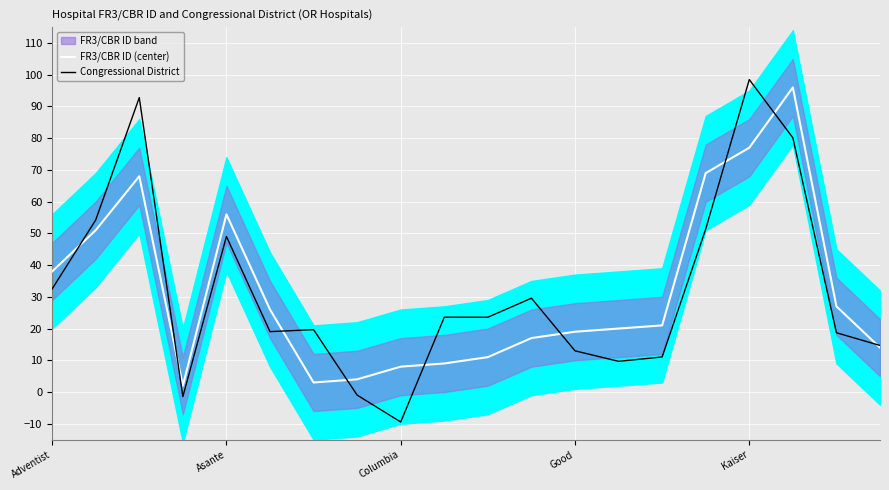

True or false: Congressional District has a value of -9.4 at Columbia.

True